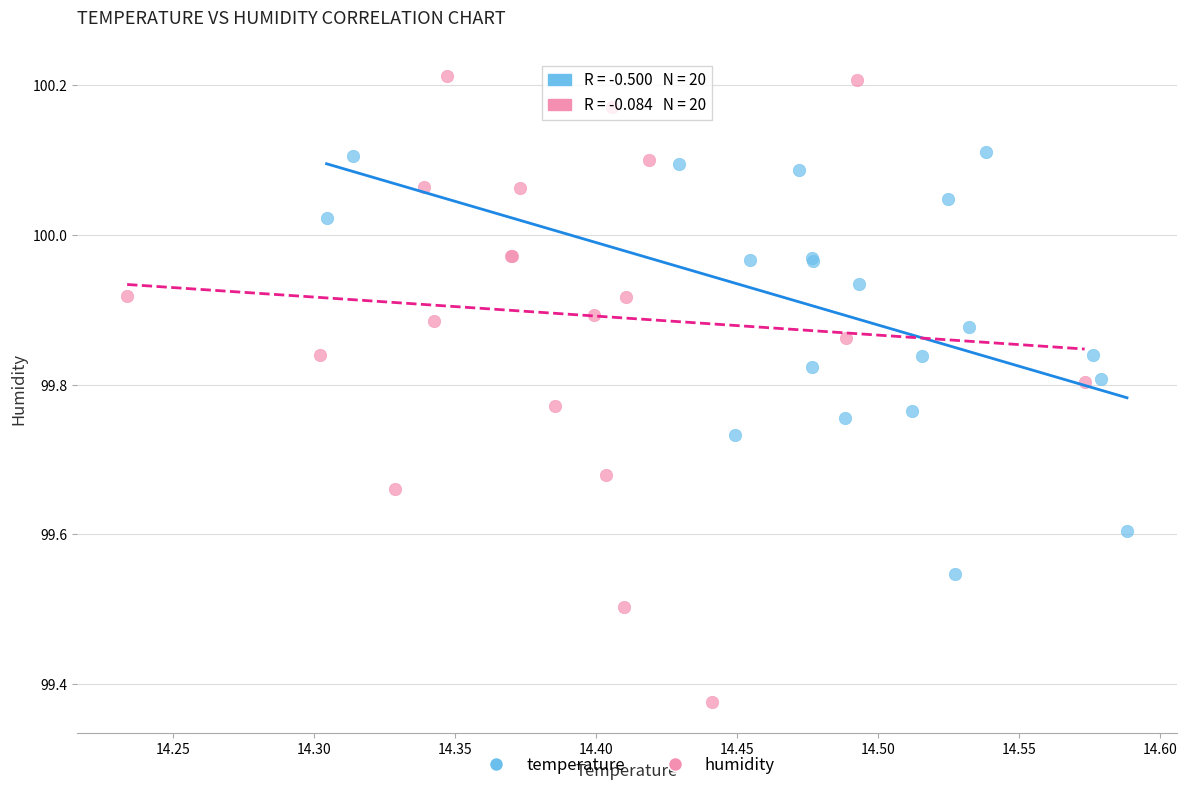

Which series contains the highest Y value?

humidity